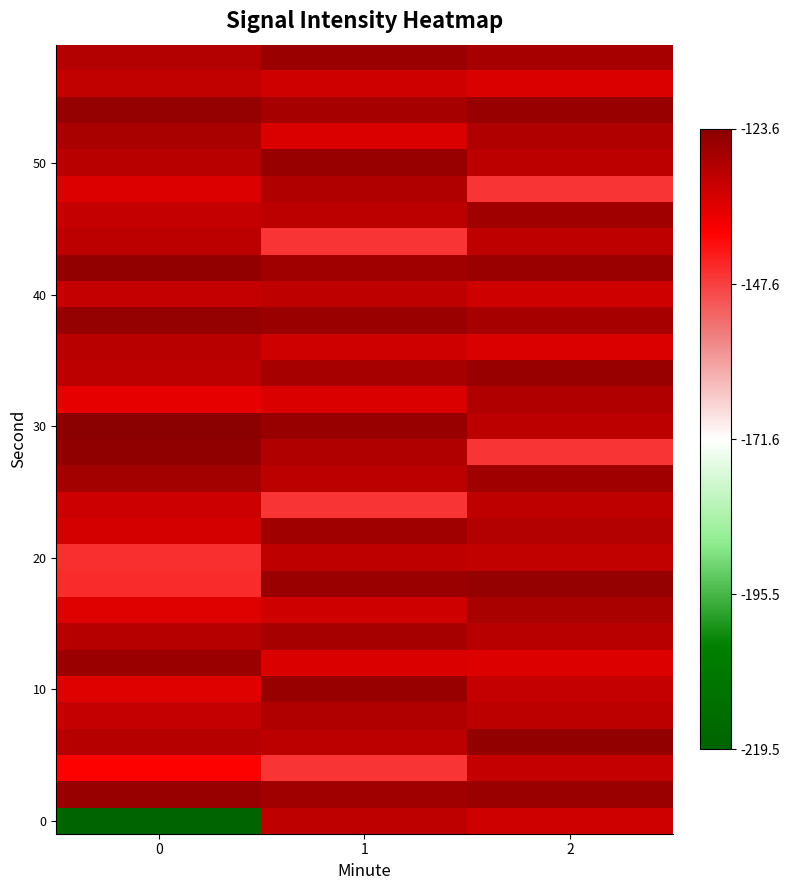

What is the minimum value shown in the chart?

-219.5